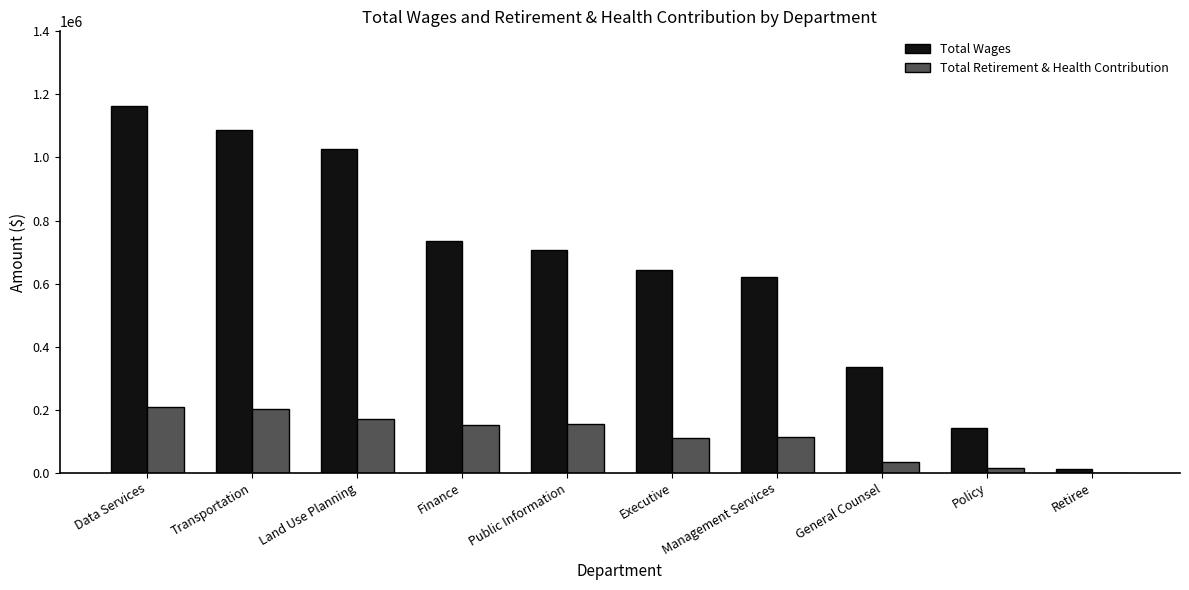

Is the value of Total Wages at Land Use Planning greater than the value of Total Retirement & Health Contribution at Transportation?

Yes